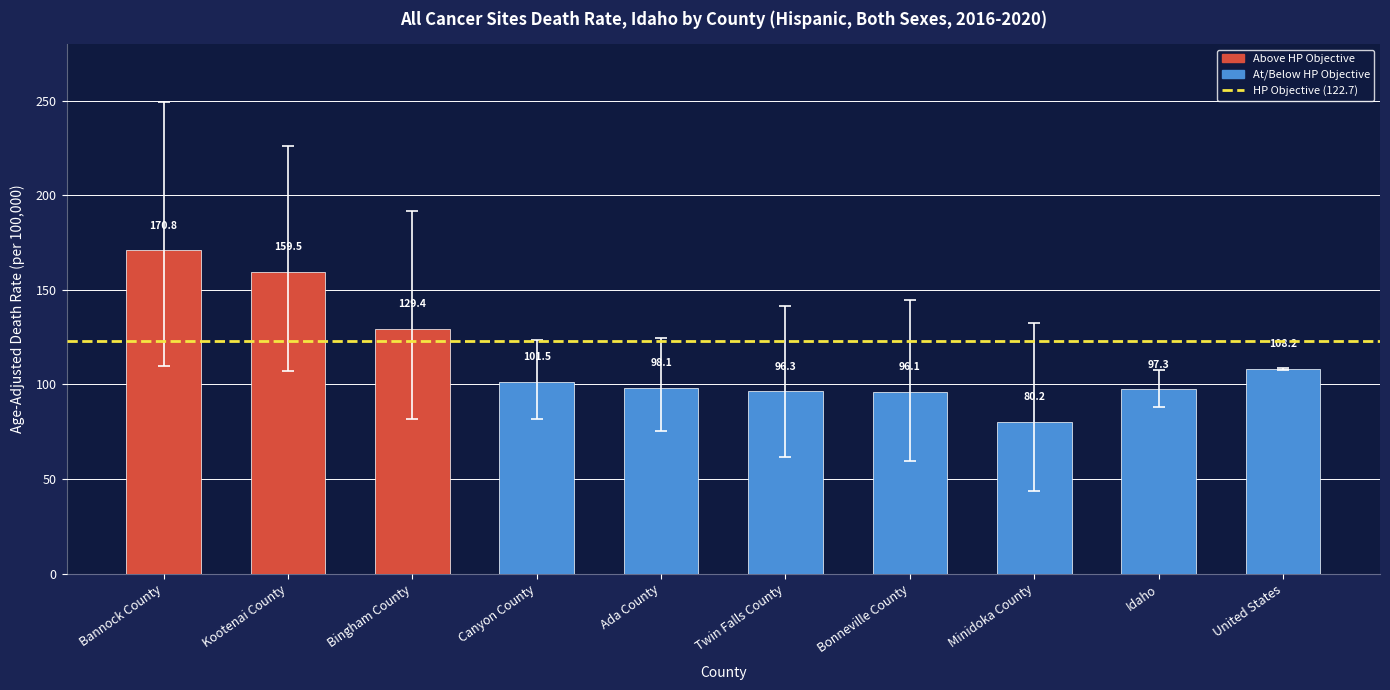

What is the sum of the values at Bingham County and Kootenai County?

288.9